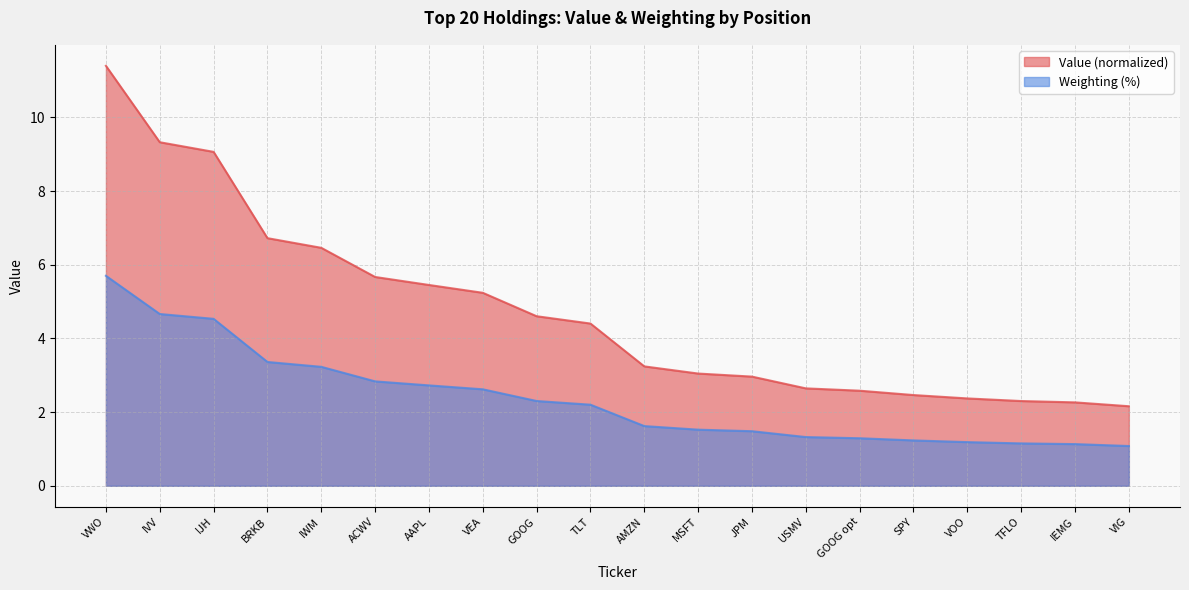

True or false: Weighting and Value intersect in this chart.

False